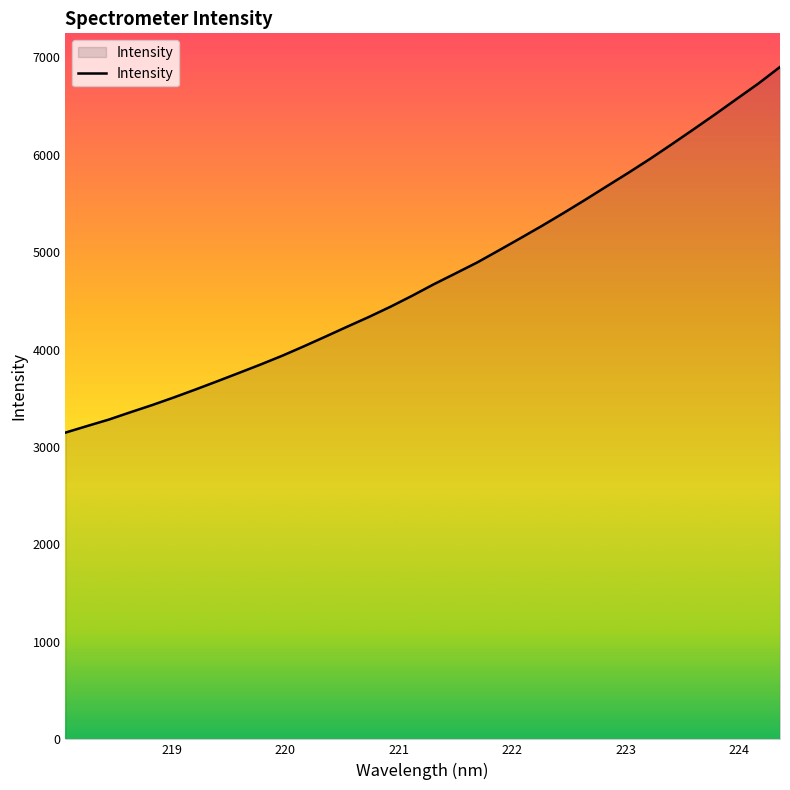

Reading left to right, transcribe all the data shown in this chart.

3147.8	3215.3	3281.5	3356.8	3430.3	3508.6	3590.2	3674.3	3759.8	3846.3	3936.3	4033.2	4133.2	4234.6	4334.3	4439.6	4552.2	4670.2	4781.2	4893.2	5017.2	5142.7	5270.0	5402.0	5537.7	5676.9	5815.4	5958.0	6107.4	6259.6	6413.9	6572.5	6729.7	6900.0